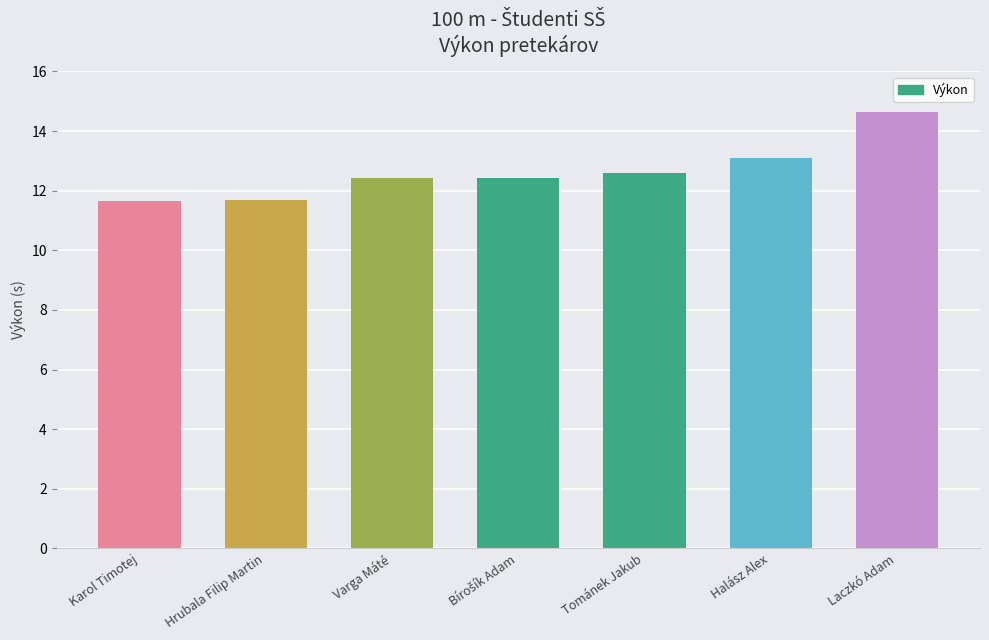

How many bars are there in total?

7